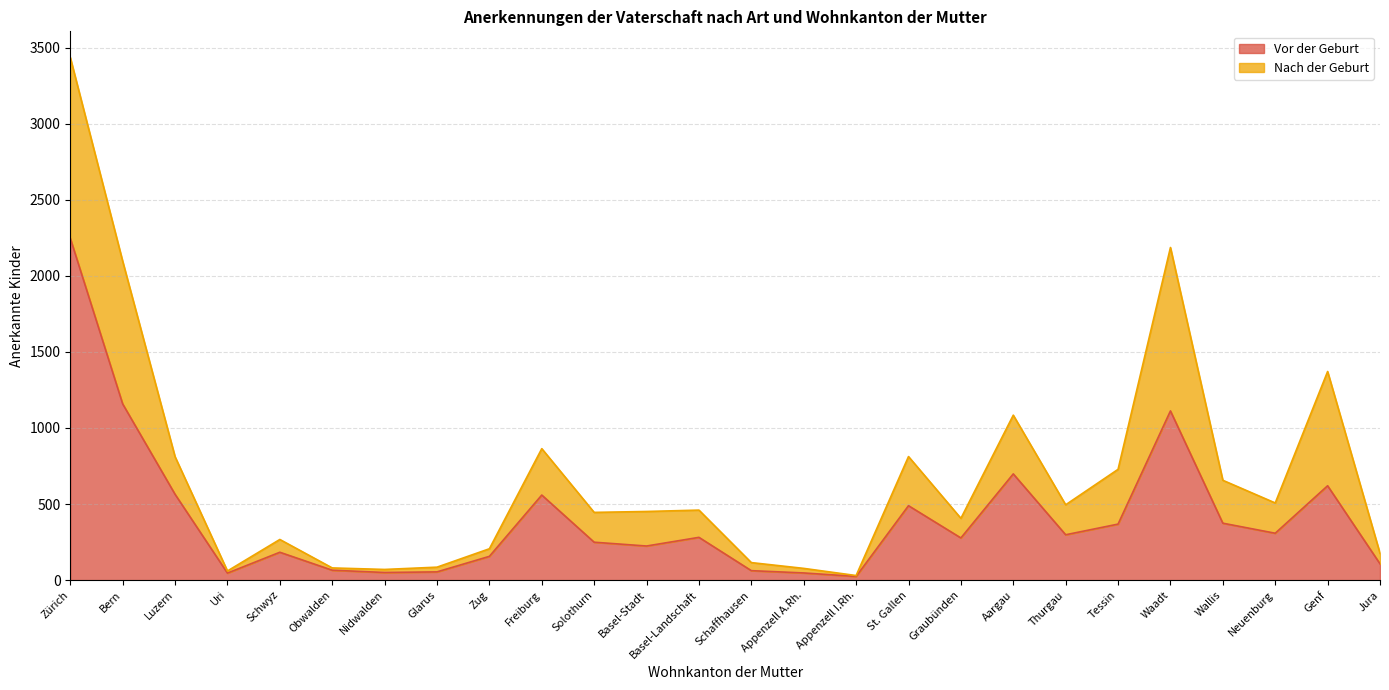

The value at St. Gallen is 489. True or false?

True